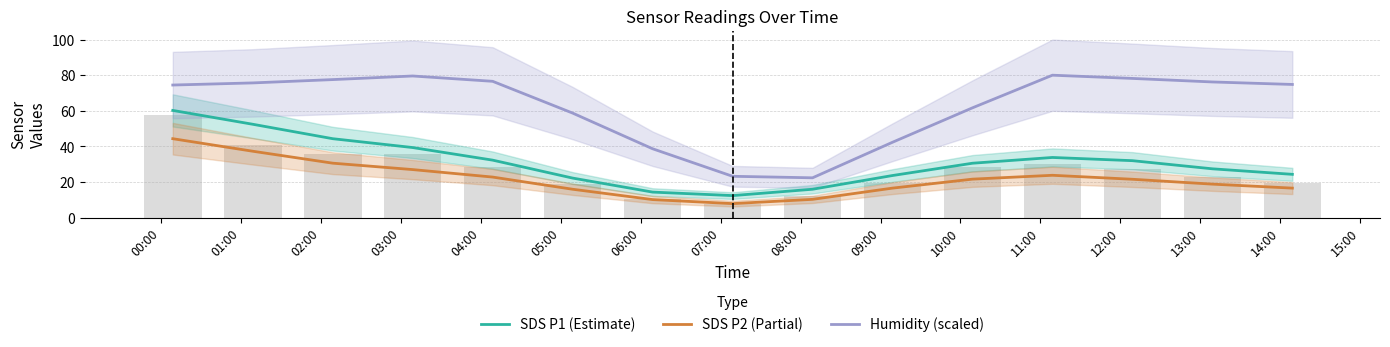

The Humidity (scaled) series shows 75.7 at 01:00. True or false?

True